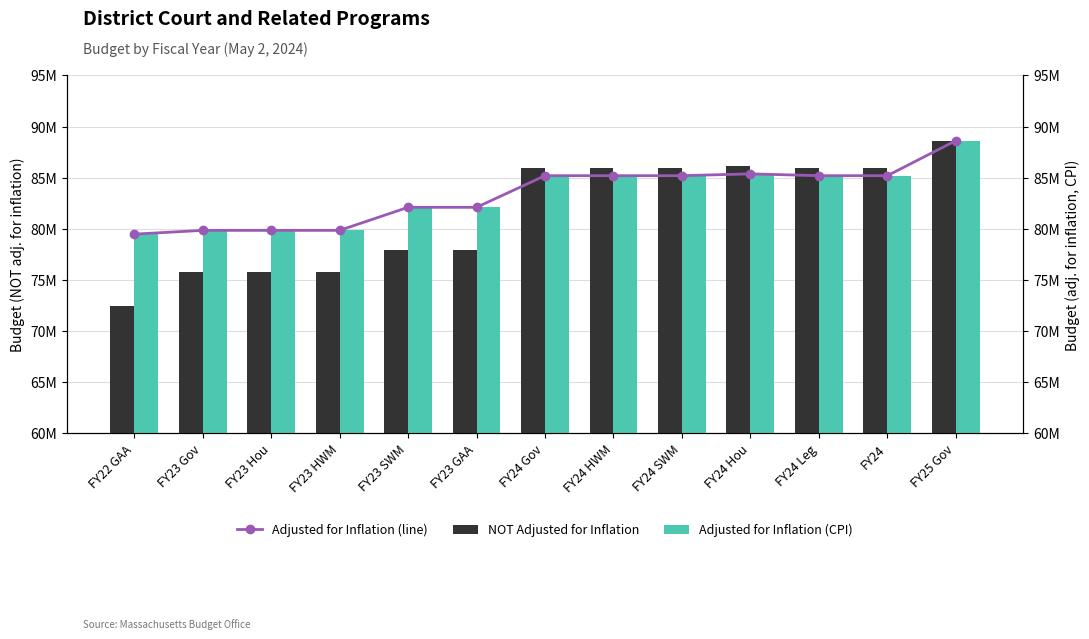

Which category has the lowest value in the NOT Adjusted for Inflation series?

FY22 GAA